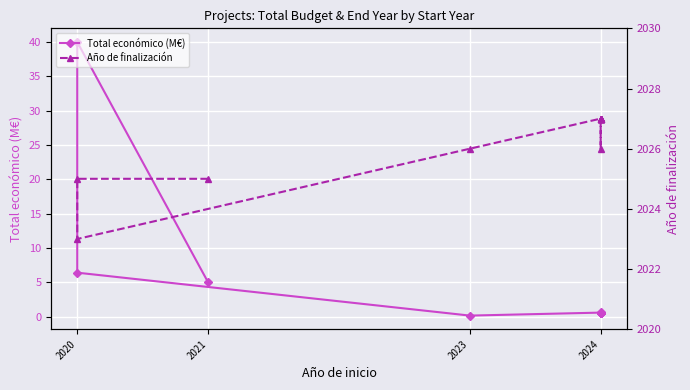

Read the Año de finalización value at 2023.

2026.0